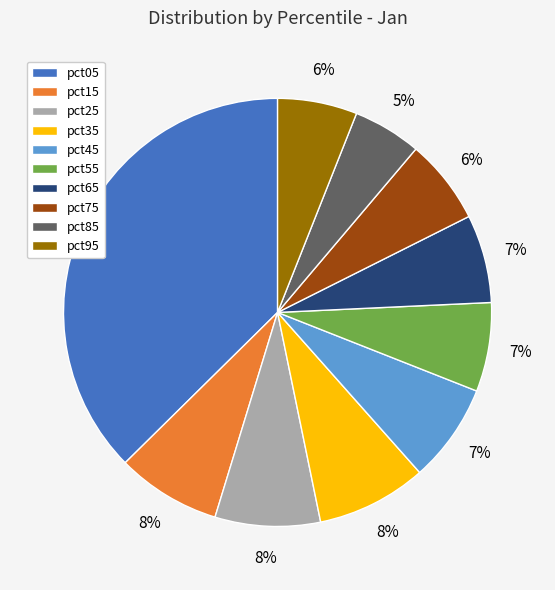

The pct75 slice represents 6% of the pie. True or false?

True